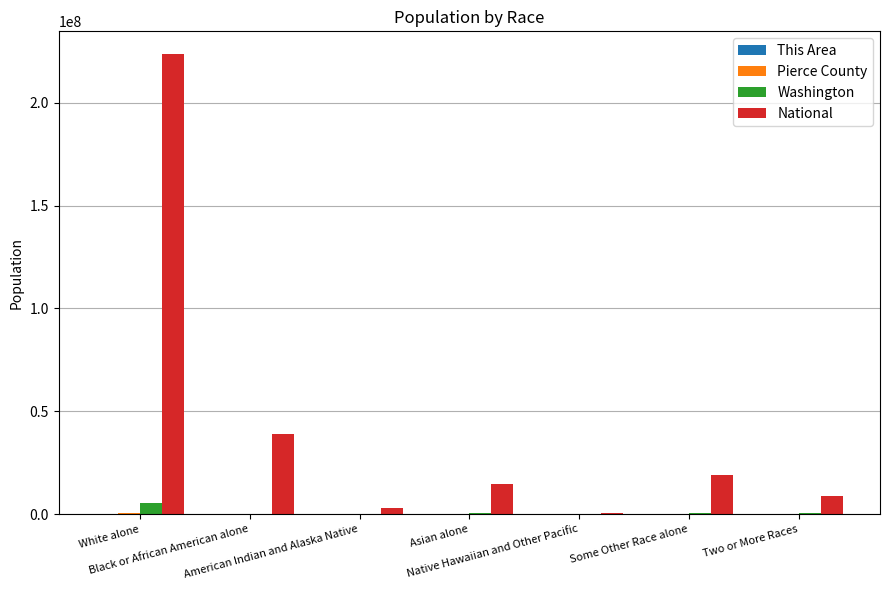

Which series has the largest total across all categories?

National